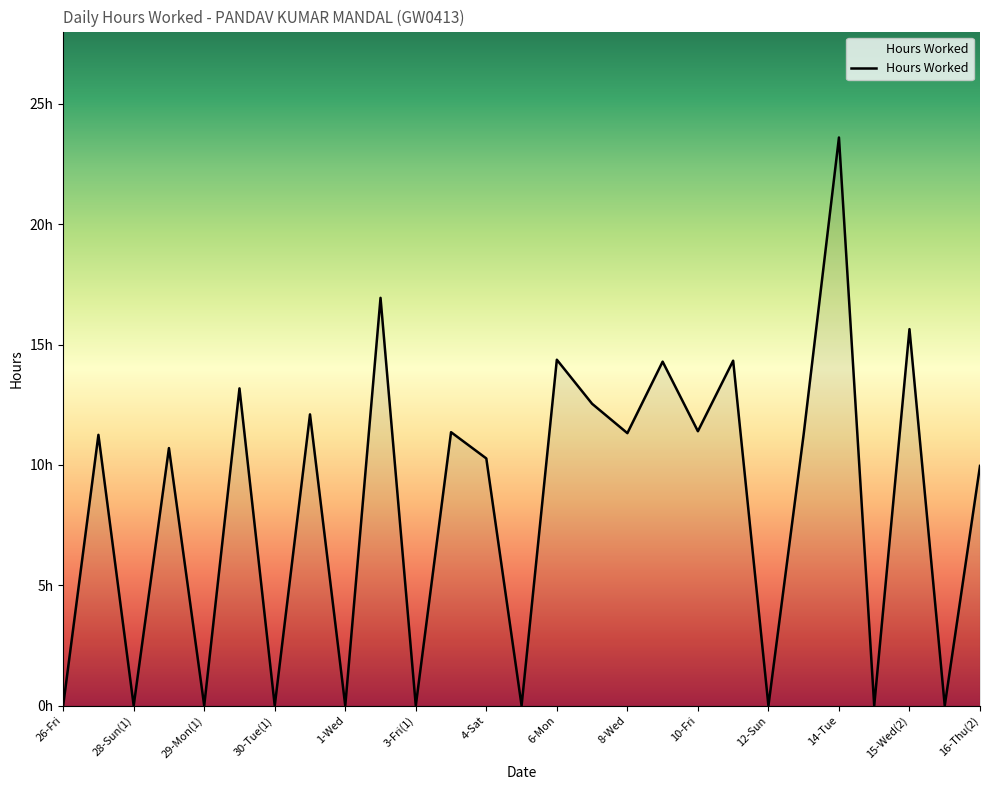

Does the chart display data point markers on the line(s)?

No